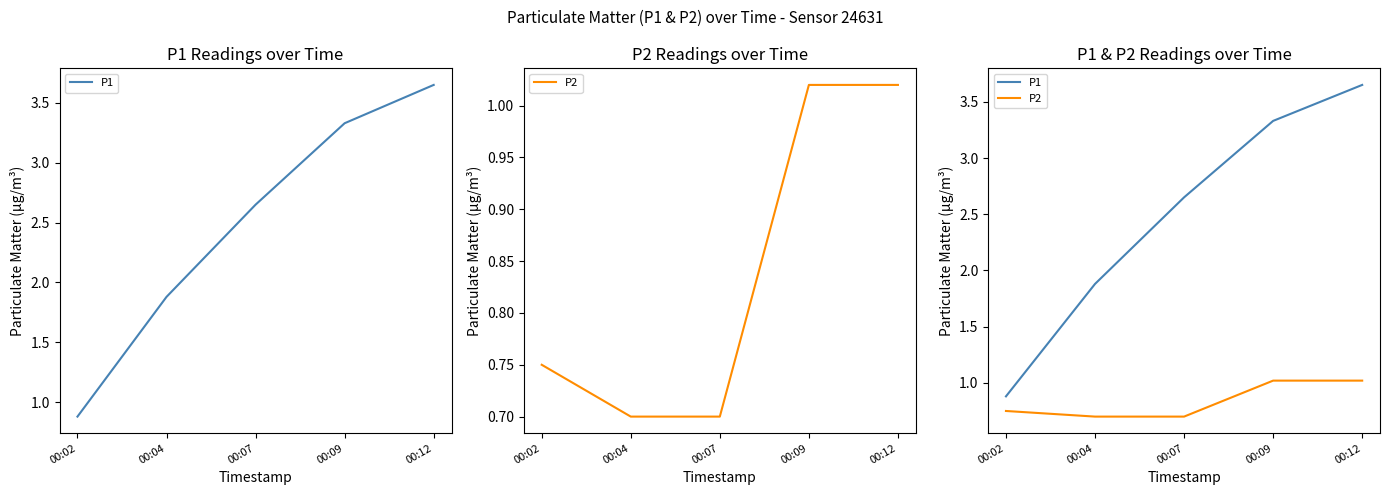

Is the value of P2 at 00:07 greater than the value of P1 at 00:07?

No